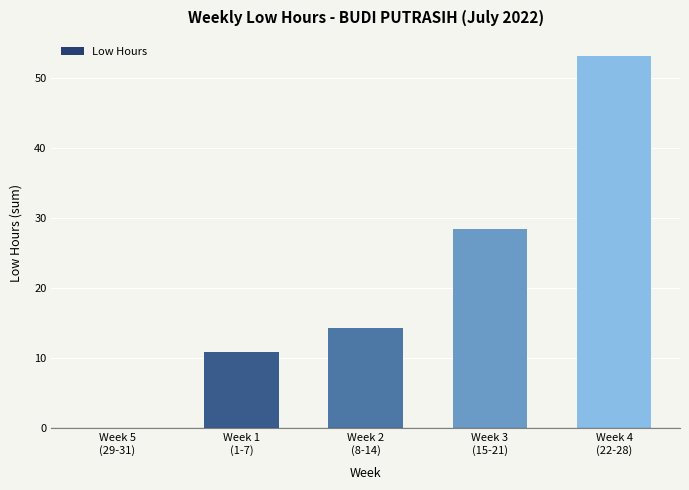

How many categories are shown in the chart?

5